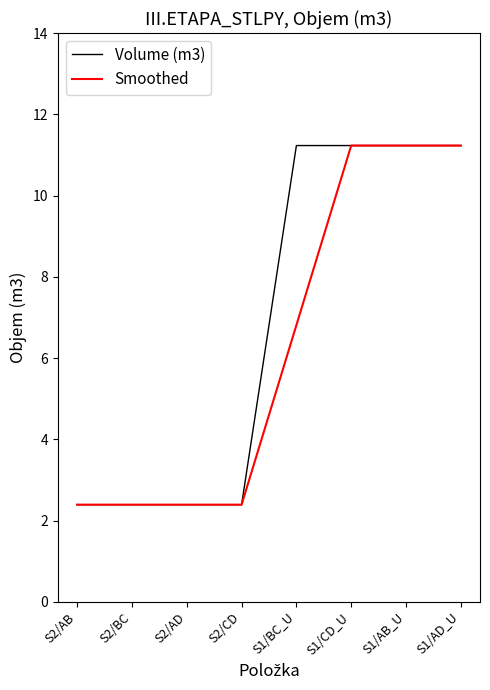

What position from the right is S1/AD_U?

1